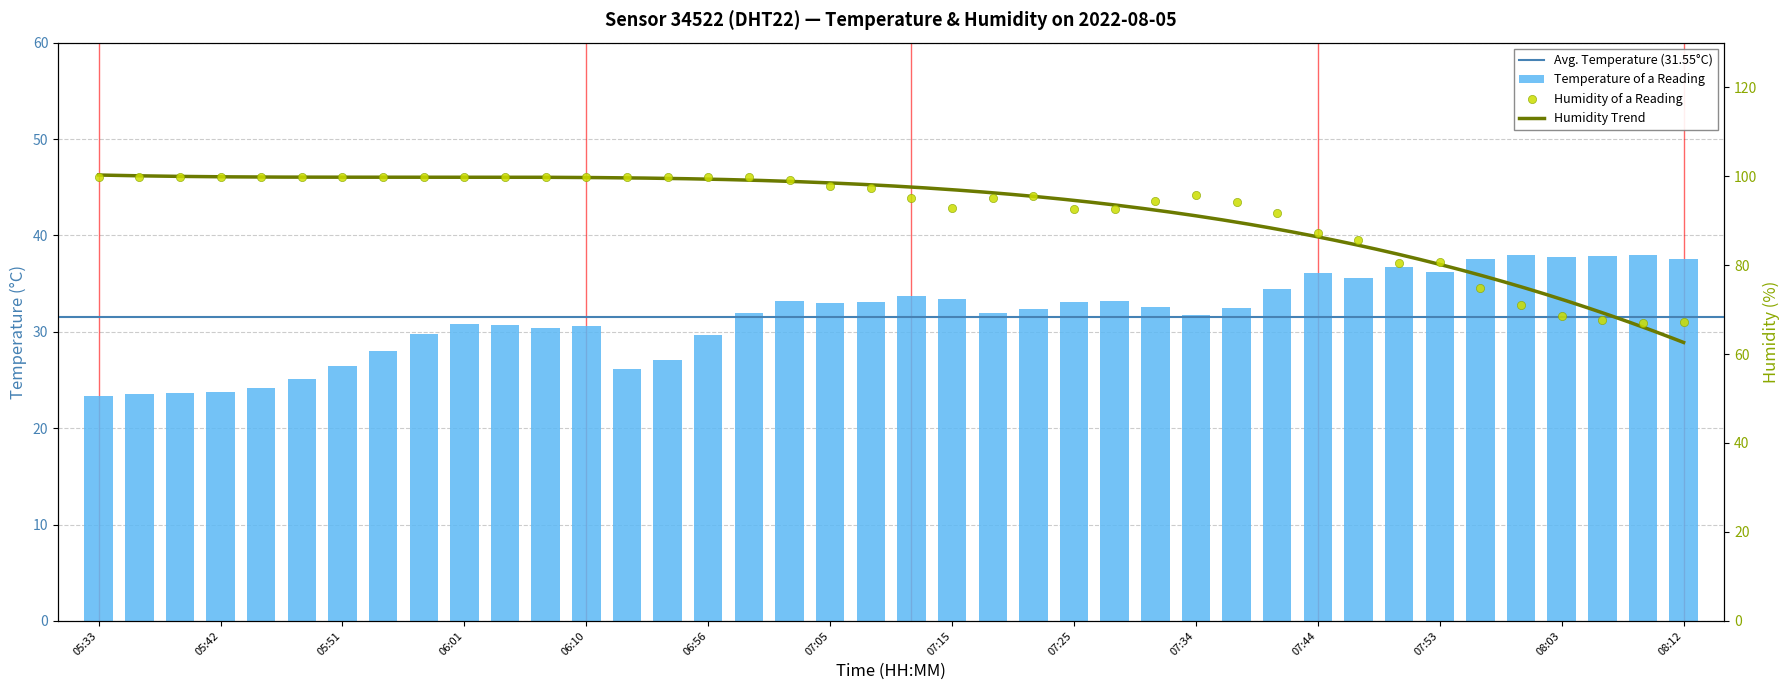

Which series contains the lowest Y value?

temperature